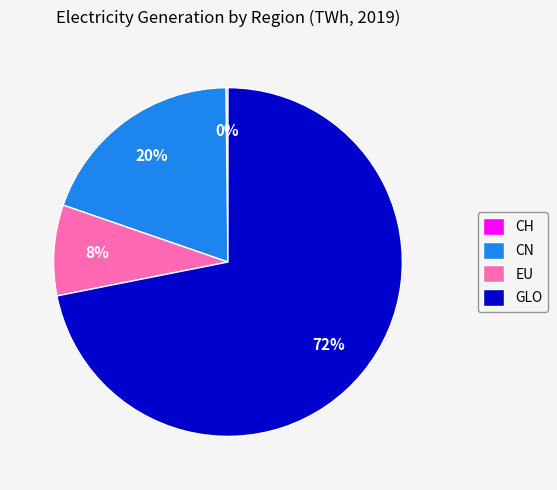

Which slice is the largest?

GLO